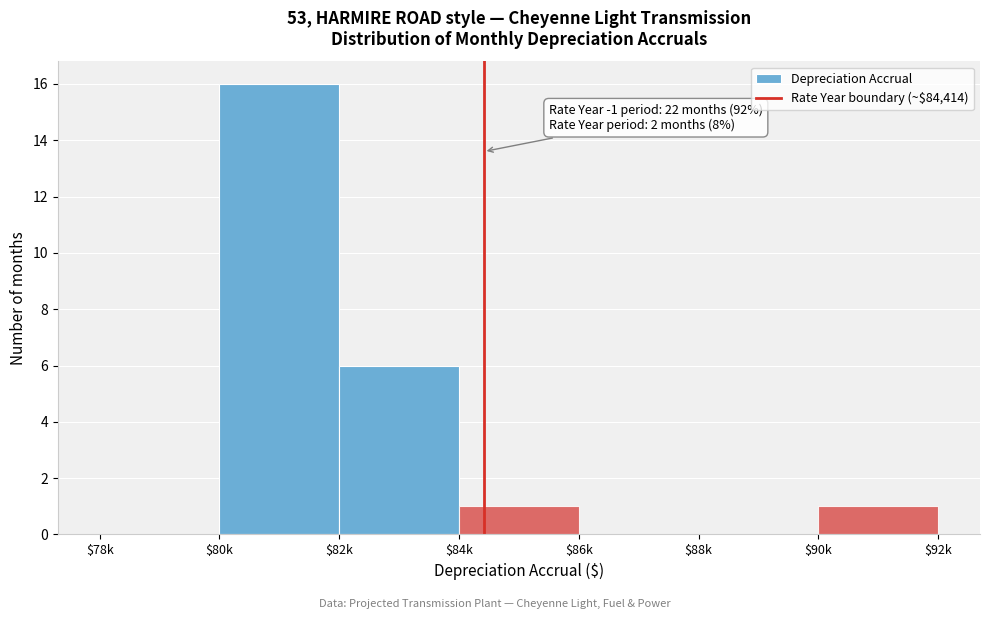

Where is the data nearest to the value 8?

$82k